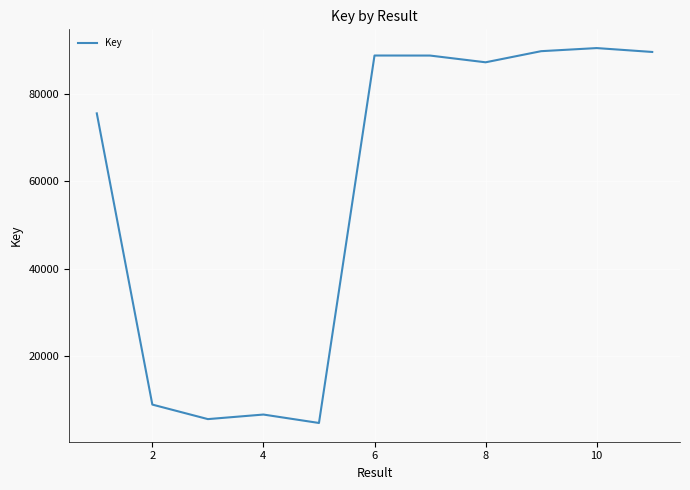

What is the greatest value displayed?

90612